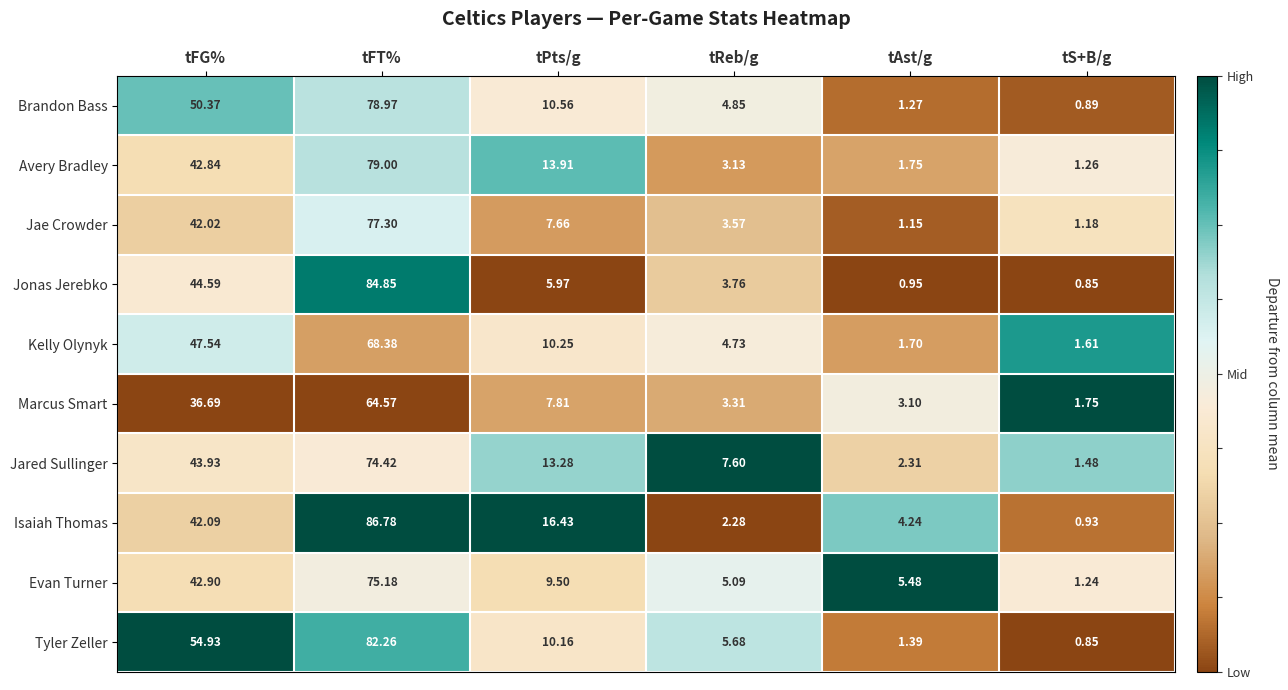

Rank the series at tAst/g from highest to lowest value.

Evan Turner, Isaiah Thomas, Marcus Smart, Jared Sullinger, Avery Bradley, Kelly Olynyk, Tyler Zeller, Brandon Bass, Jae Crowder, Jonas Jerebko